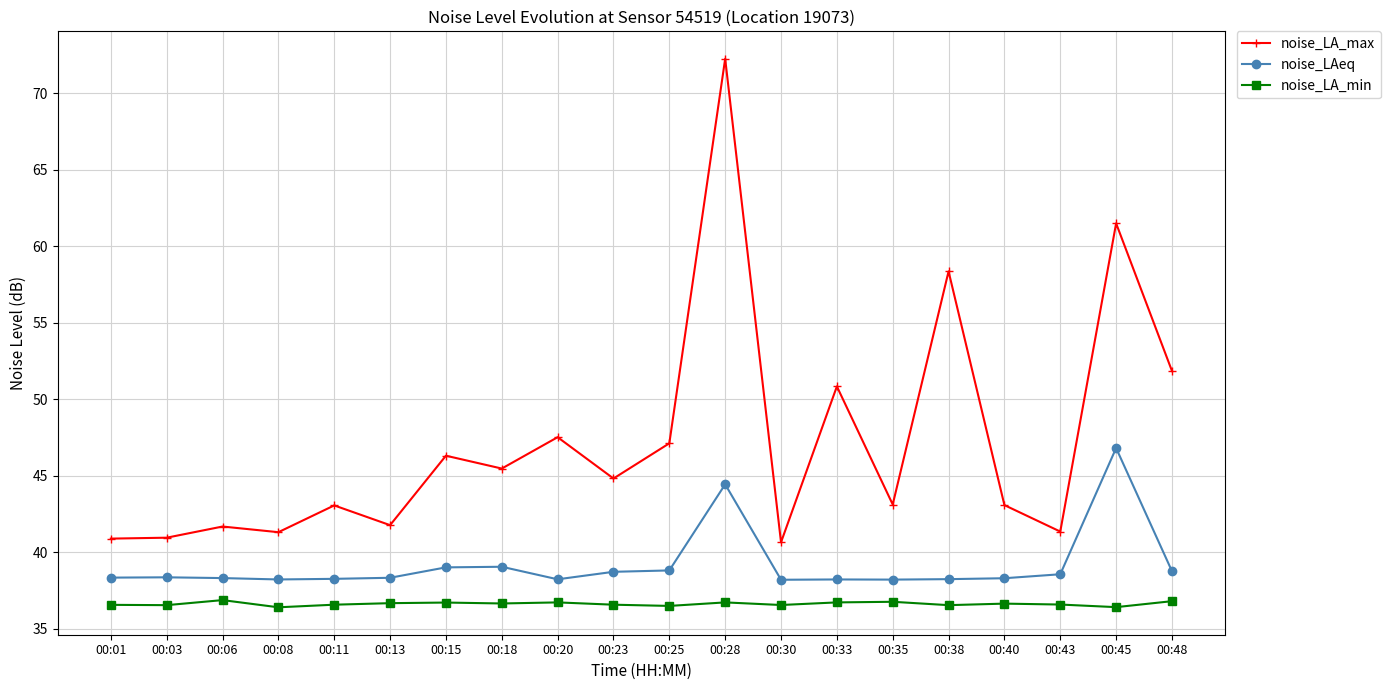

What is the lowest value of the noise_LA_max series?

40.7